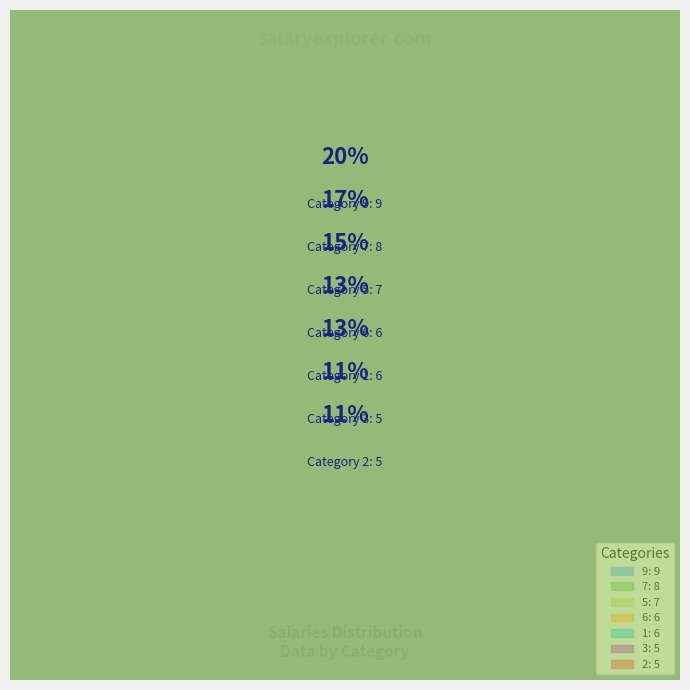

To the nearest percent, what percentage of the pie is 3?

11%